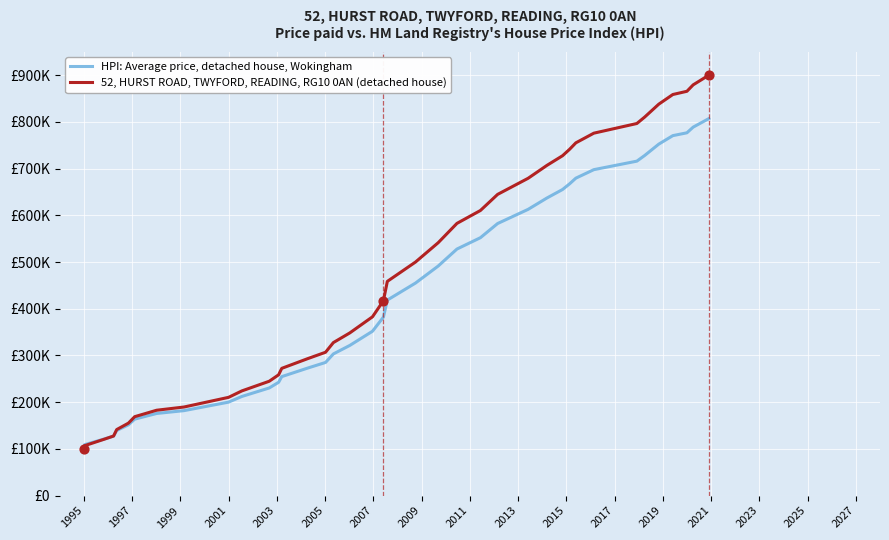

What are all the series names shown in the legend?

HPI: Average price, detached house, Wokingham, 52, HURST ROAD, TWYFORD, READING, RG10 0AN (detached house)